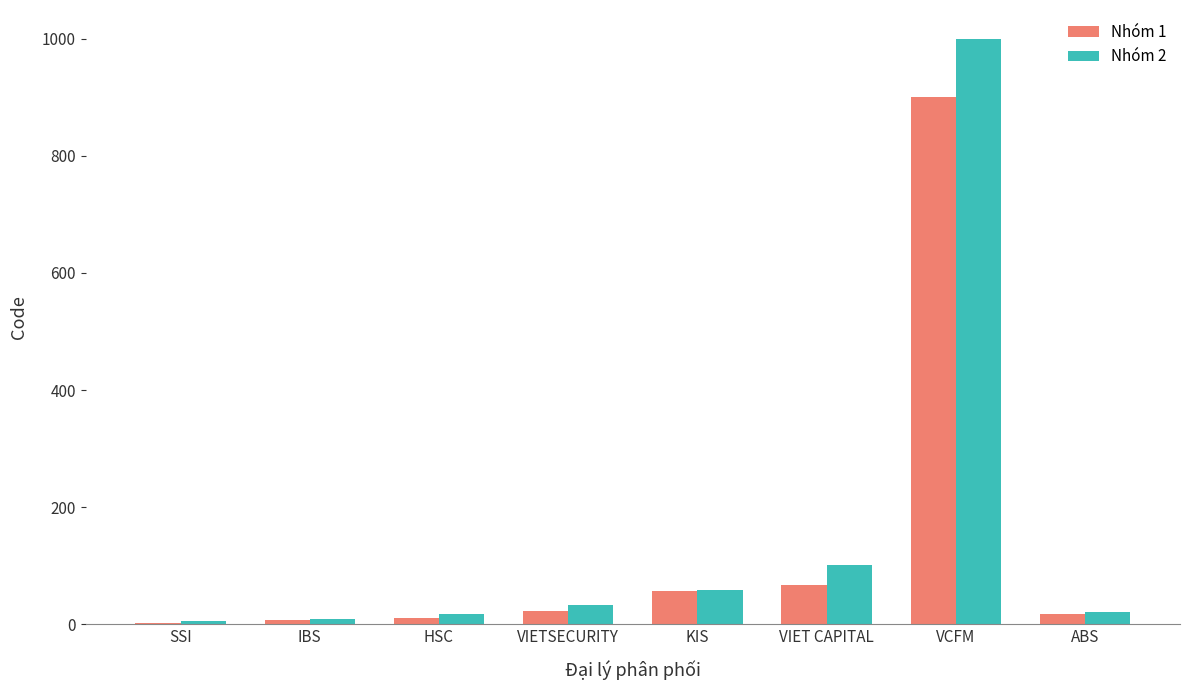

What is the total value across all series at KIS?

115